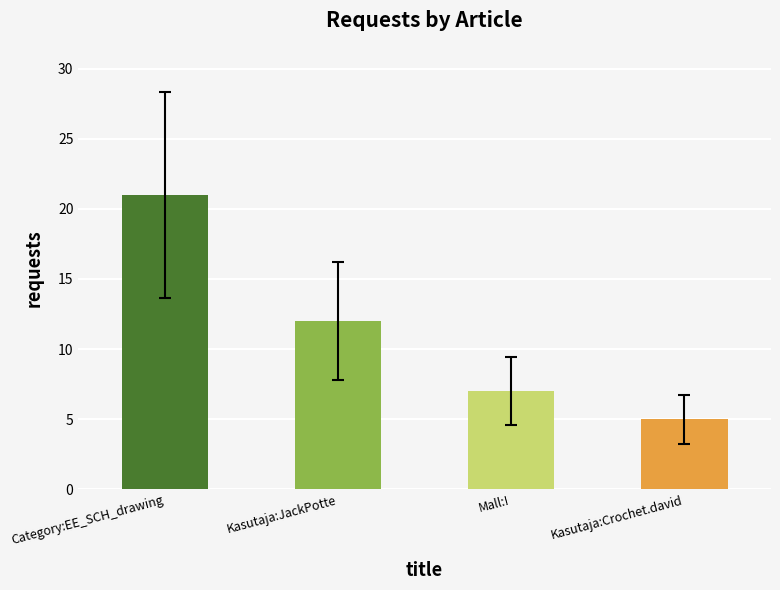

What is the change in value from Category:EE_SCH_drawing to Mall:!?

-14